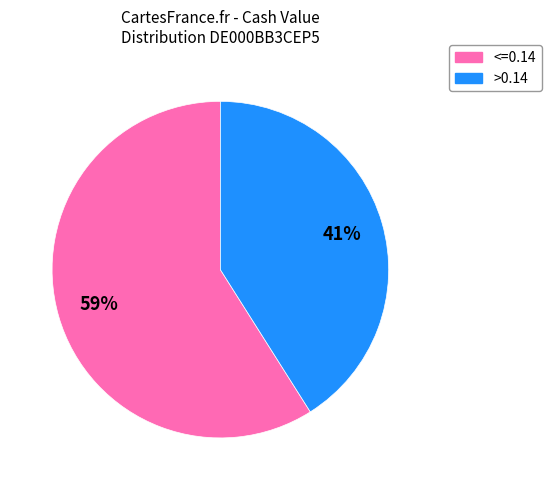

Rank the categories by value from lowest to highest.

>0.14, <=0.14